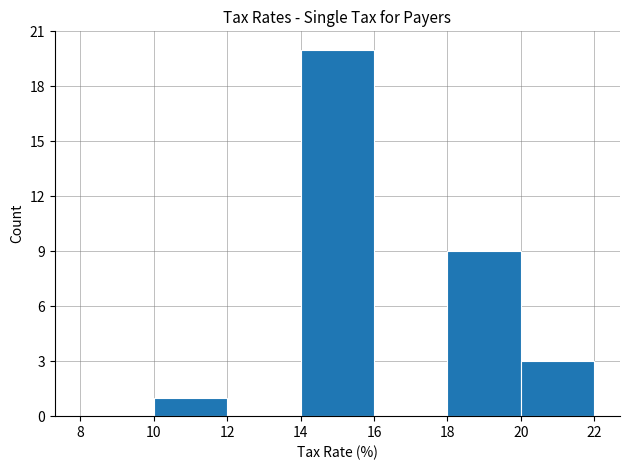

Reading left to right, list every bar in this chart as the range it spans on the x-axis followed by its height. The values are not printed on the chart, so give them approximately, as read against the axis.

8 to 10: 0
10 to 12: 1
12 to 14: 0
14 to 16: 20
16 to 18: 0
18 to 20: 9
20 to 22: 3